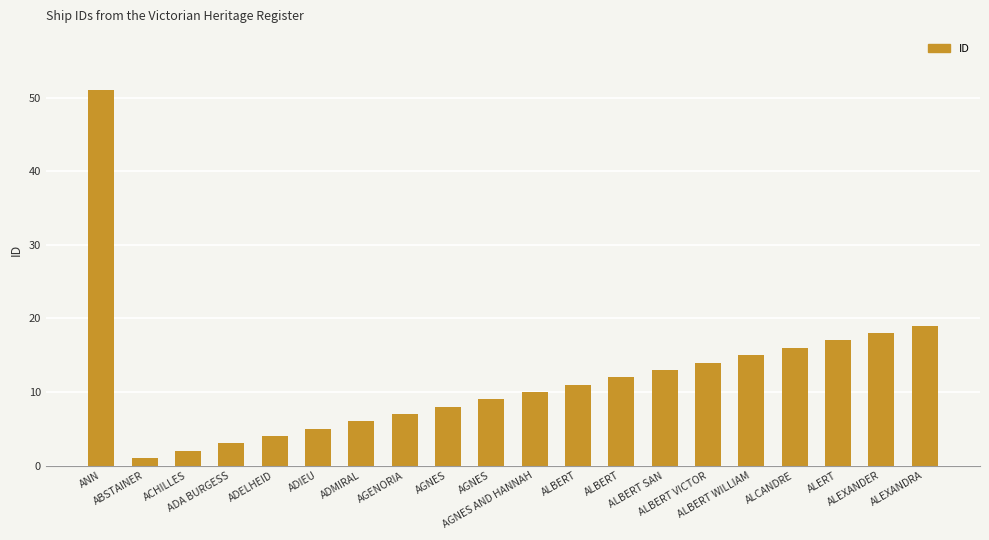

Where does the data first go above 11?

ANN